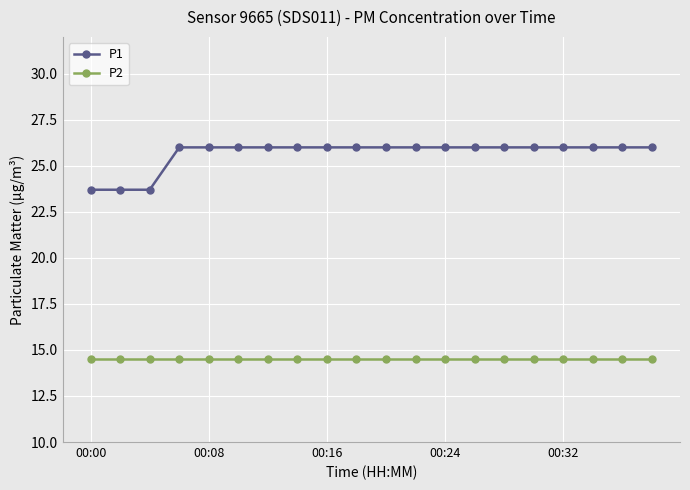

What is the sum of all P2 values?

290.0